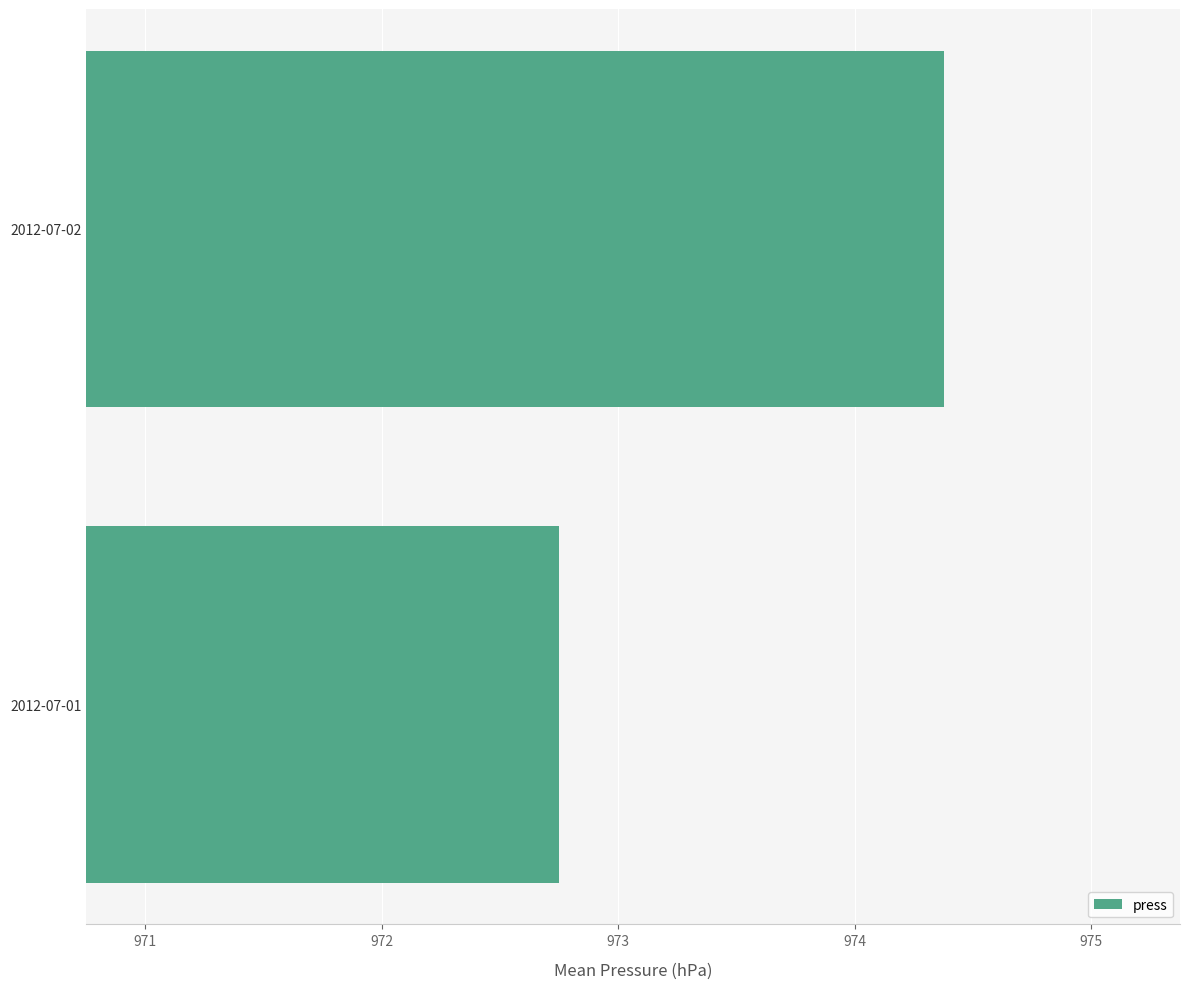

How many values are between 972 and 974?

1